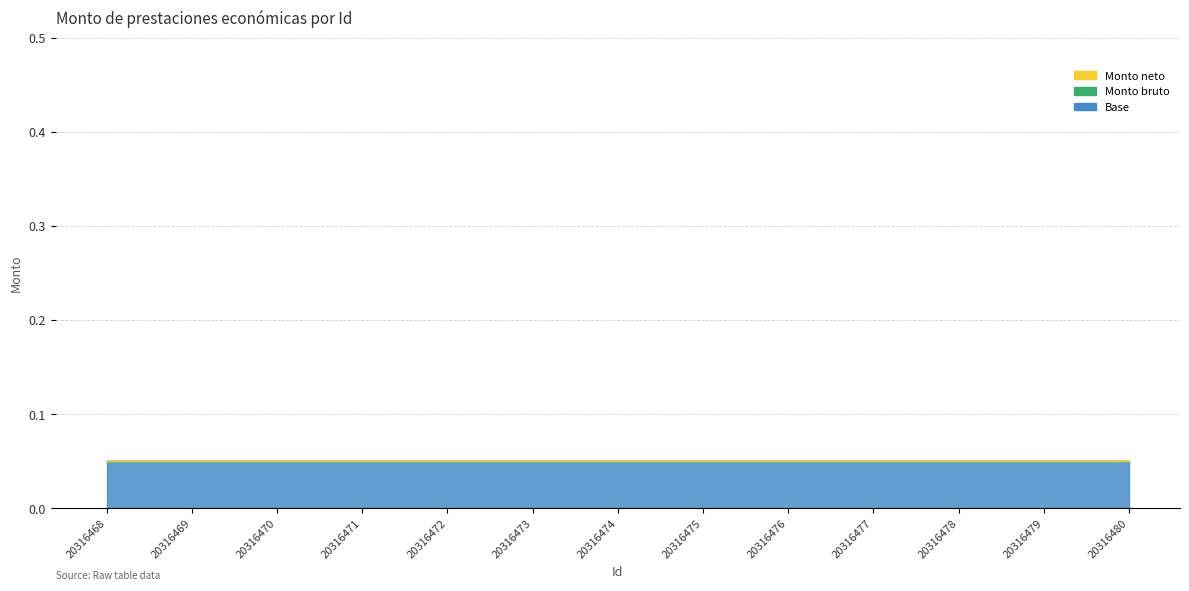

Is the value of Base at 20316473 greater than the value of Monto bruto at 20316476?

Yes